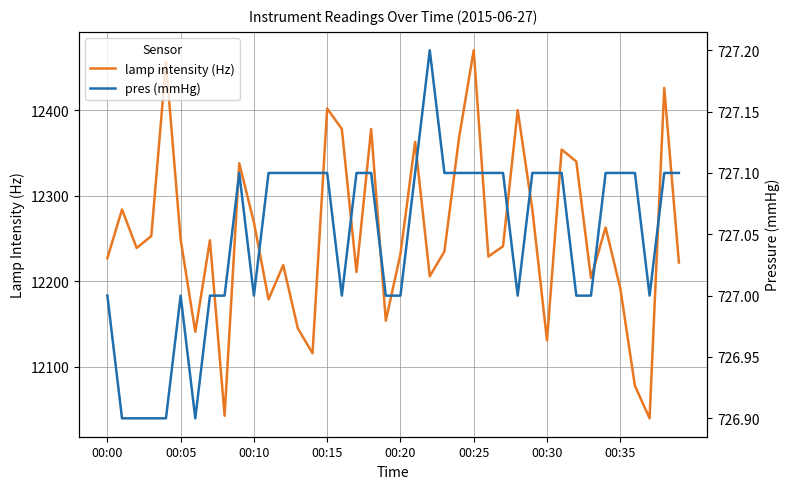

In lamp intensity (Hz), how many points are lower than both neighbors (excluding endpoints)?

12